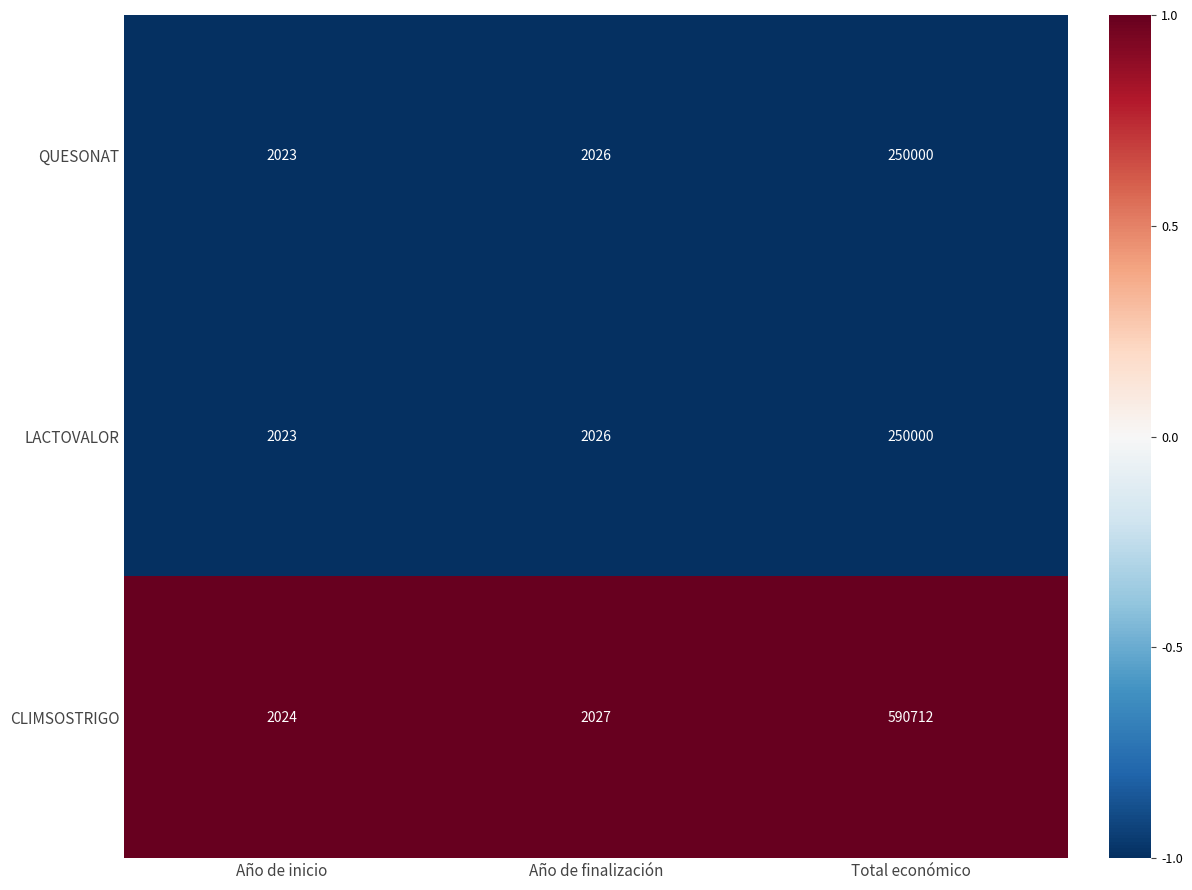

List the labels in order of LACTOVALOR value, largest first.

Total económico, Año de finalización, Año de inicio